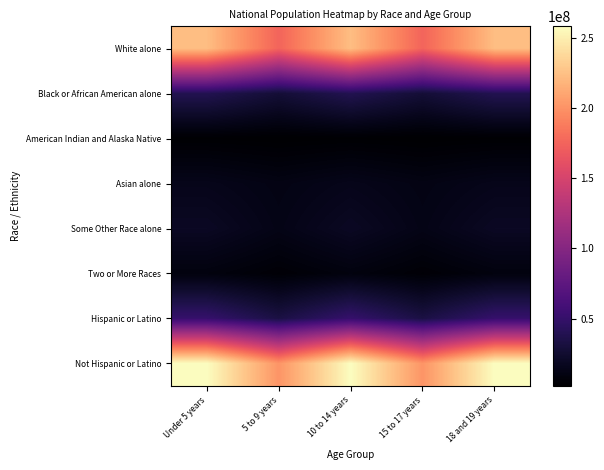

Reading left to right, extract all data points from this chart.

White alone: Under 5 years=223553265	5 to 9 years=175134916	10 to 14 years=223553265	15 to 17 years=175134916	18 and 19 years=223553265
Black or African American alone: Under 5 years=38929319	5 to 9 years=28088003	10 to 14 years=38929319	15 to 17 years=28088003	18 and 19 years=38929319
American Indian and Alaska Native: Under 5 years=2932248	5 to 9 years=2043876	10 to 14 years=2932248	15 to 17 years=2043876	18 and 19 years=2932248
Asian alone: Under 5 years=14674252	5 to 9 years=11422616	10 to 14 years=14674252	15 to 17 years=11422616	18 and 19 years=14674252
Some Other Race alone: Under 5 years=19107368	5 to 9 years=12651574	10 to 14 years=19107368	15 to 17 years=12651574	18 and 19 years=19107368
Two or More Races: Under 5 years=9009073	5 to 9 years=4840677	10 to 14 years=9009073	15 to 17 years=4840677	18 and 19 years=9009073
Hispanic or Latino: Under 5 years=50477594	5 to 9 years=33346703	10 to 14 years=50477594	15 to 17 years=33346703	18 and 19 years=50477594
Not Hispanic or Latino: Under 5 years=258267944	5 to 9 years=201217368	10 to 14 years=258267944	15 to 17 years=201217368	18 and 19 years=258267944